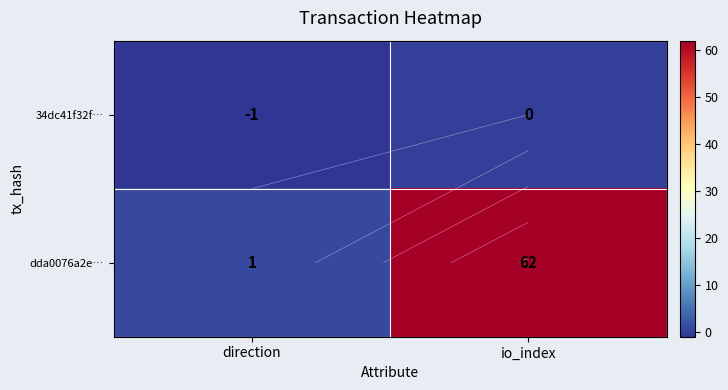

How many categories are shown in the chart?

2